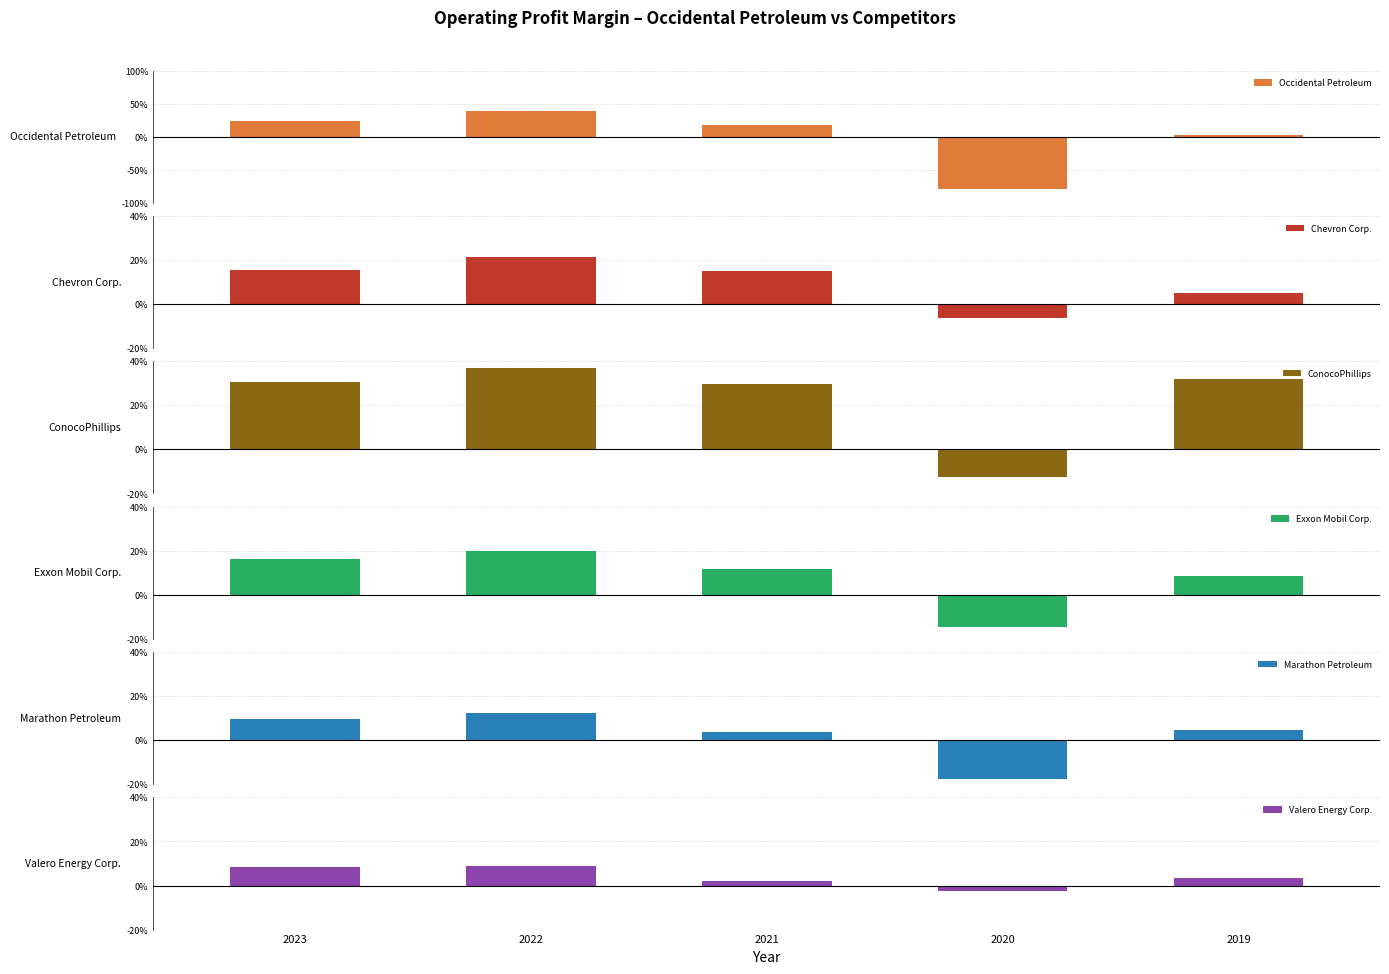

Reading left to right, extract all data points from this chart.

Occidental Petroleum: 2023=0.2	2022=0.4	2021=0.2	2020=-0.8	2019=0.0
Chevron Corp.: 2023=0.2	2022=0.2	2021=0.1	2020=-0.1	2019=0.0
ConocoPhillips: 2023=0.3	2022=0.4	2021=0.3	2020=-0.1	2019=0.3
Exxon Mobil Corp.: 2023=0.2	2022=0.2	2021=0.1	2020=-0.1	2019=0.1
Marathon Petroleum: 2023=0.1	2022=0.1	2021=0.0	2020=-0.2	2019=0.0
Valero Energy Corp.: 2023=0.1	2022=0.1	2021=0.0	2020=-0.0	2019=0.0